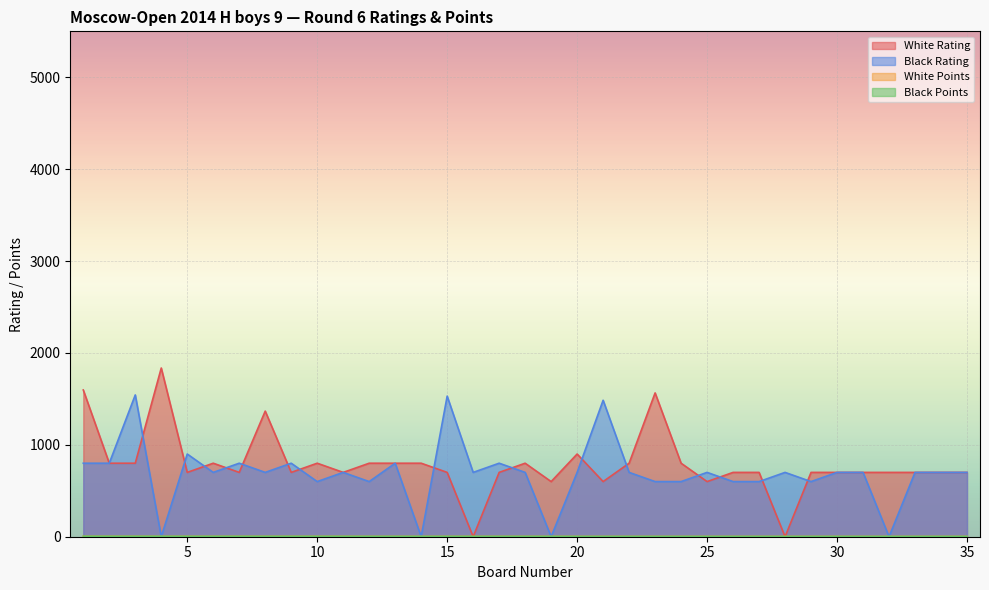

Where is the first local maximum for Black Rating?

3